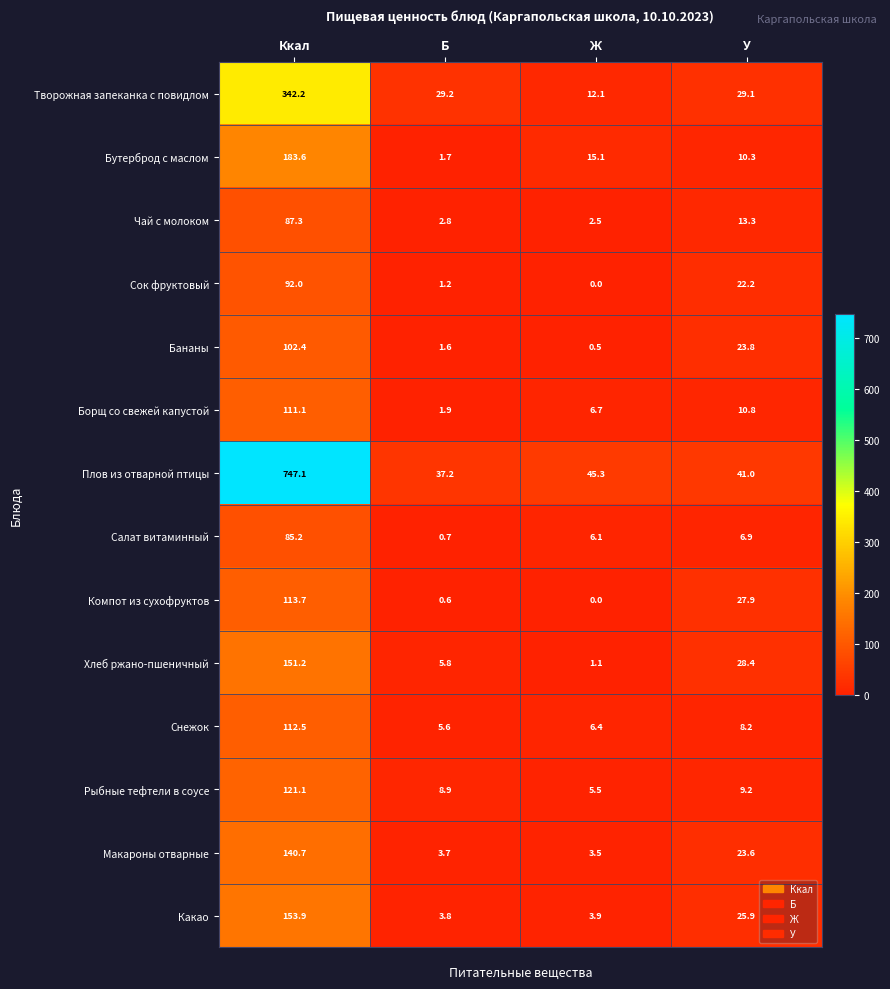

Which label corresponds to the largest value in the chart?

Ккал